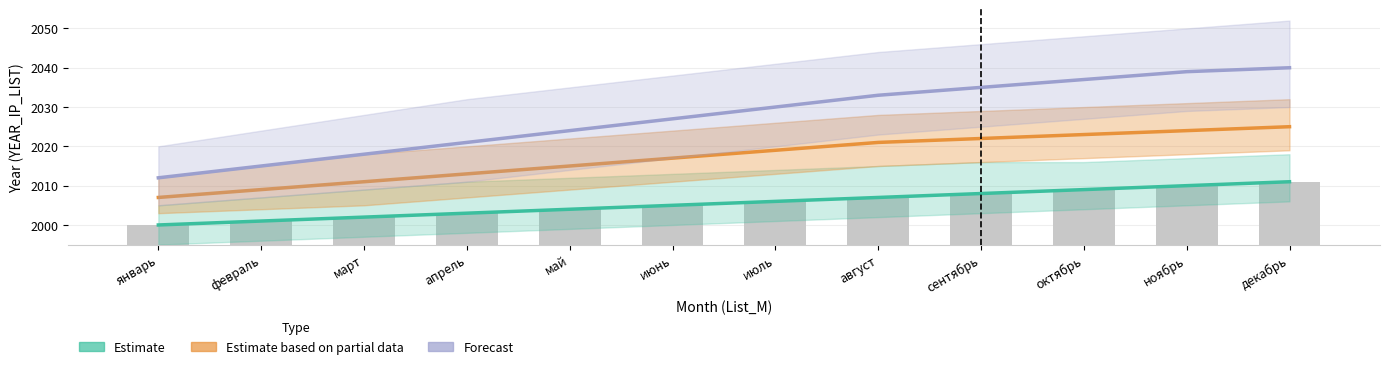

How many groups of bars are there?

12